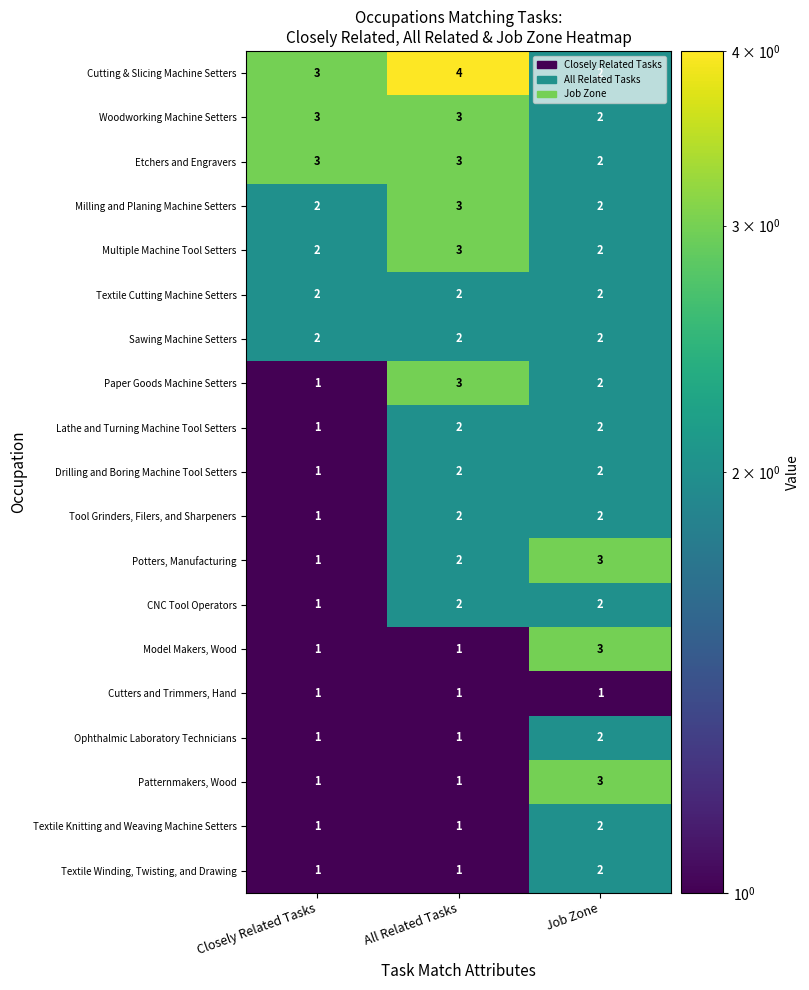

What is the maximum value shown in the chart?

4